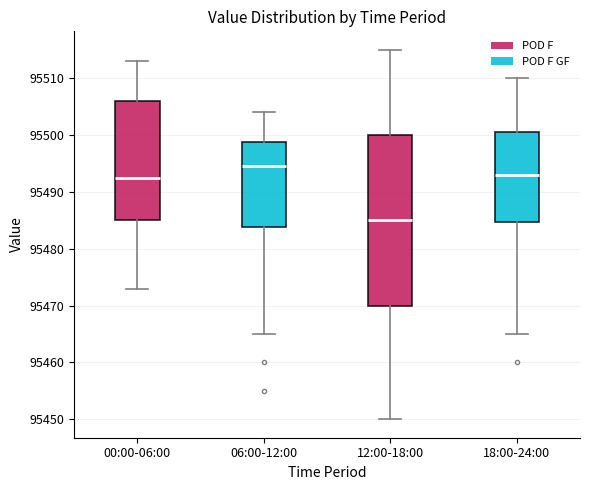

Which box's median line is the lowest?

12:00-18:00